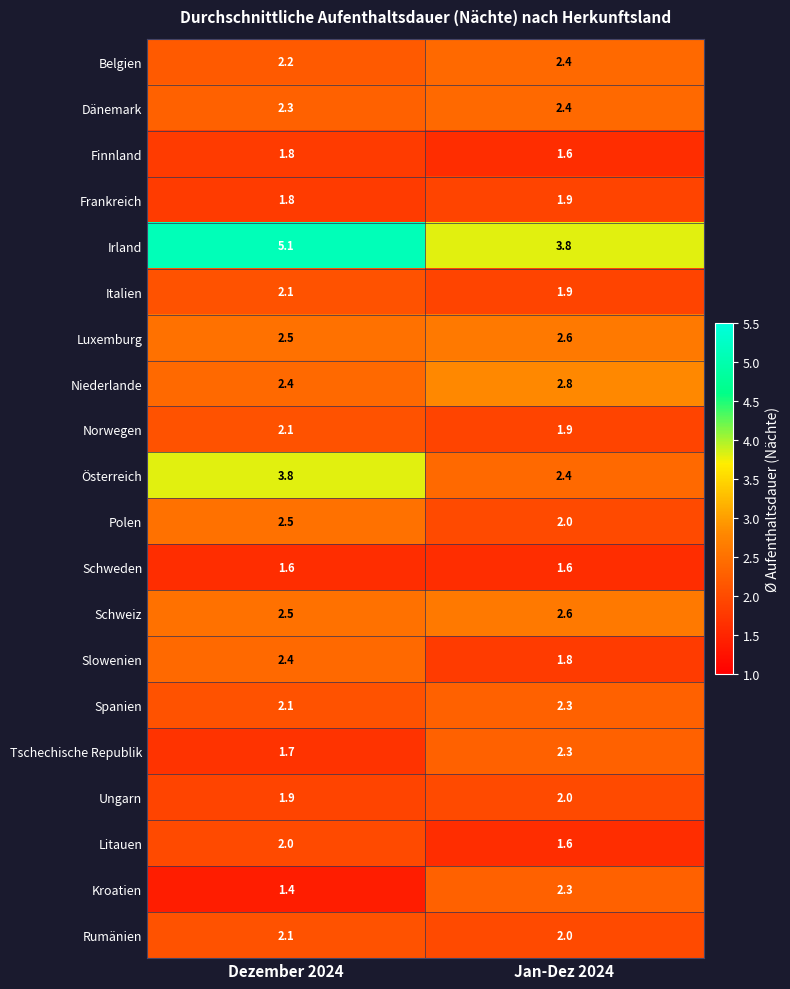

List the labels in order of Luxemburg value, smallest first.

Dezember 2024, Jan-Dez 2024